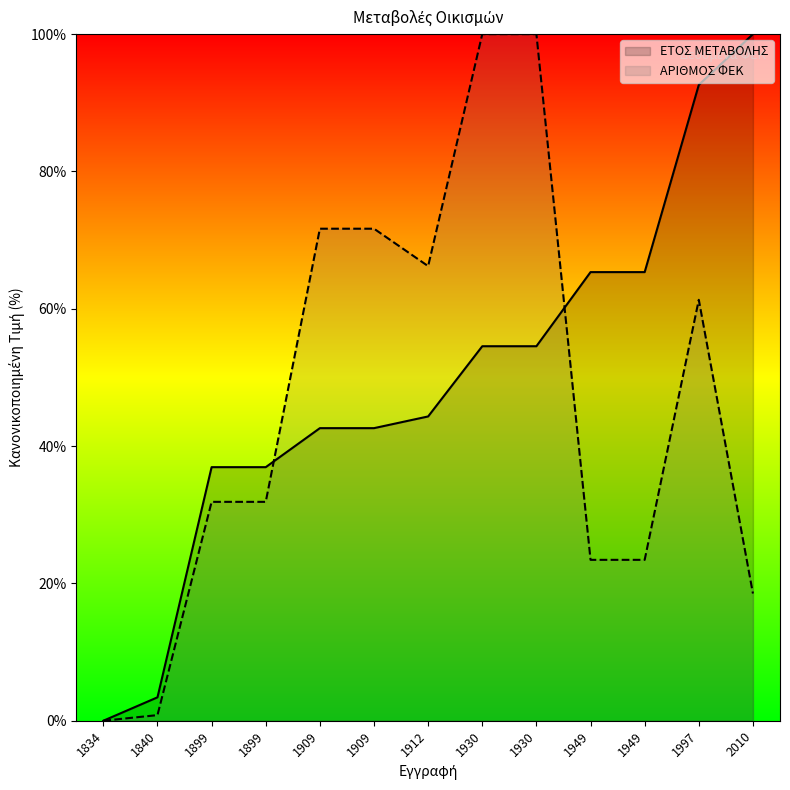

How many lines are shown in the chart?

2